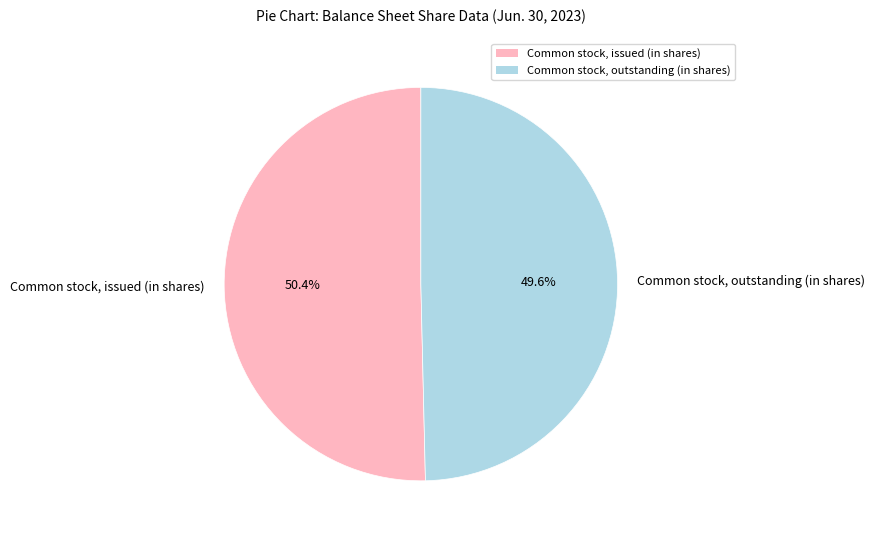

Which slice represents more than half of the pie?

Common stock, issued (in shares)